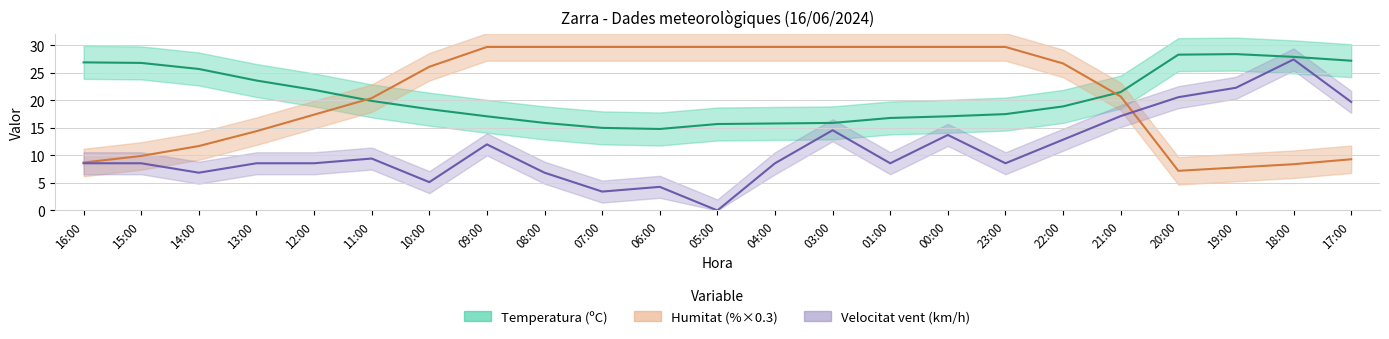

Rank the series by their maximum value, from highest to lowest.

Humitat, Temperatura, Vent